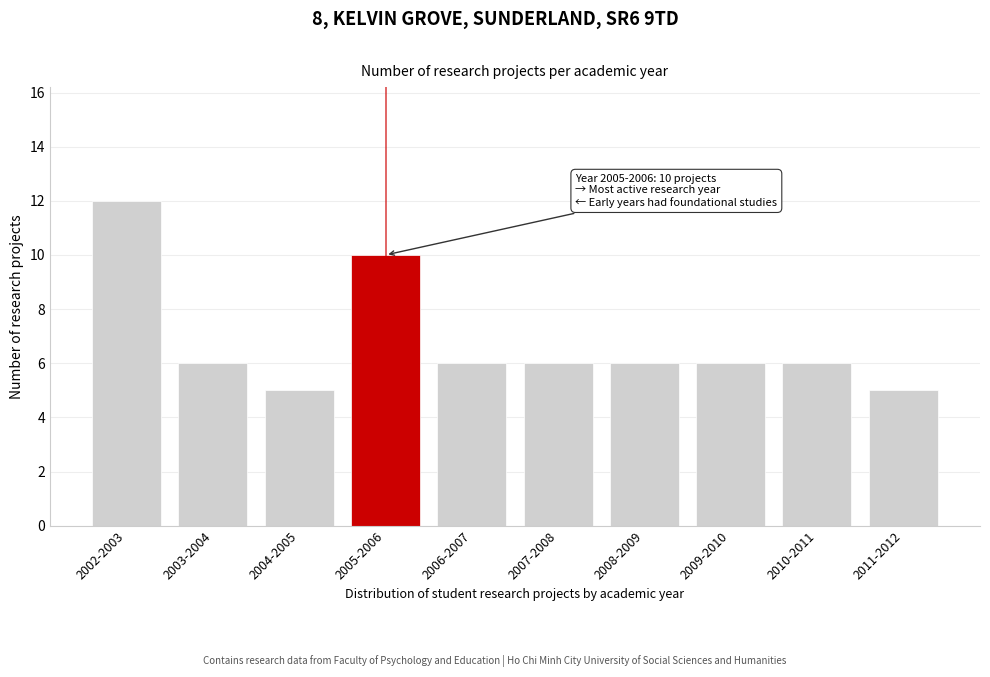

Reading right to left, what are all the values shown in this chart?

2011-2012=5	2010-2011=6	2009-2010=6	2008-2009=6	2007-2008=6	2006-2007=6	2005-2006=10	2004-2005=5	2003-2004=6	2002-2003=12